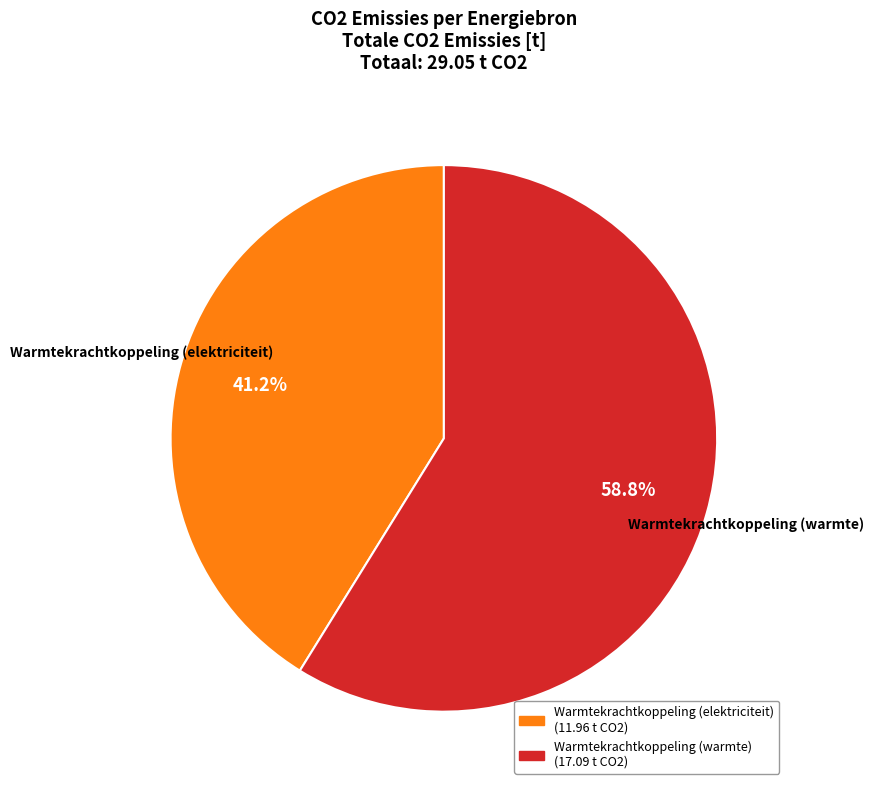

Is there a majority slice in this chart?

Yes